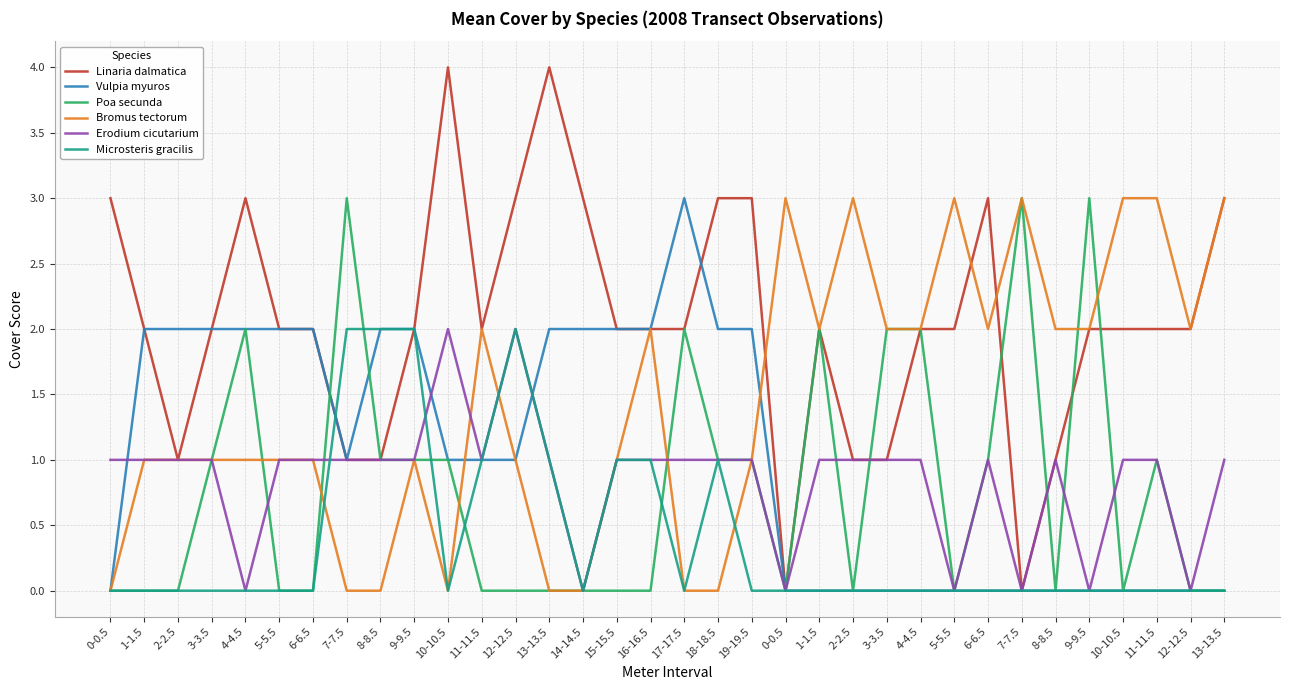

What are all the series names shown in the legend?

Linaria dalmatica, Vulpia myuros, Poa secunda, Bromus tectorum, Erodium cicutarium, Microsteris gracilis